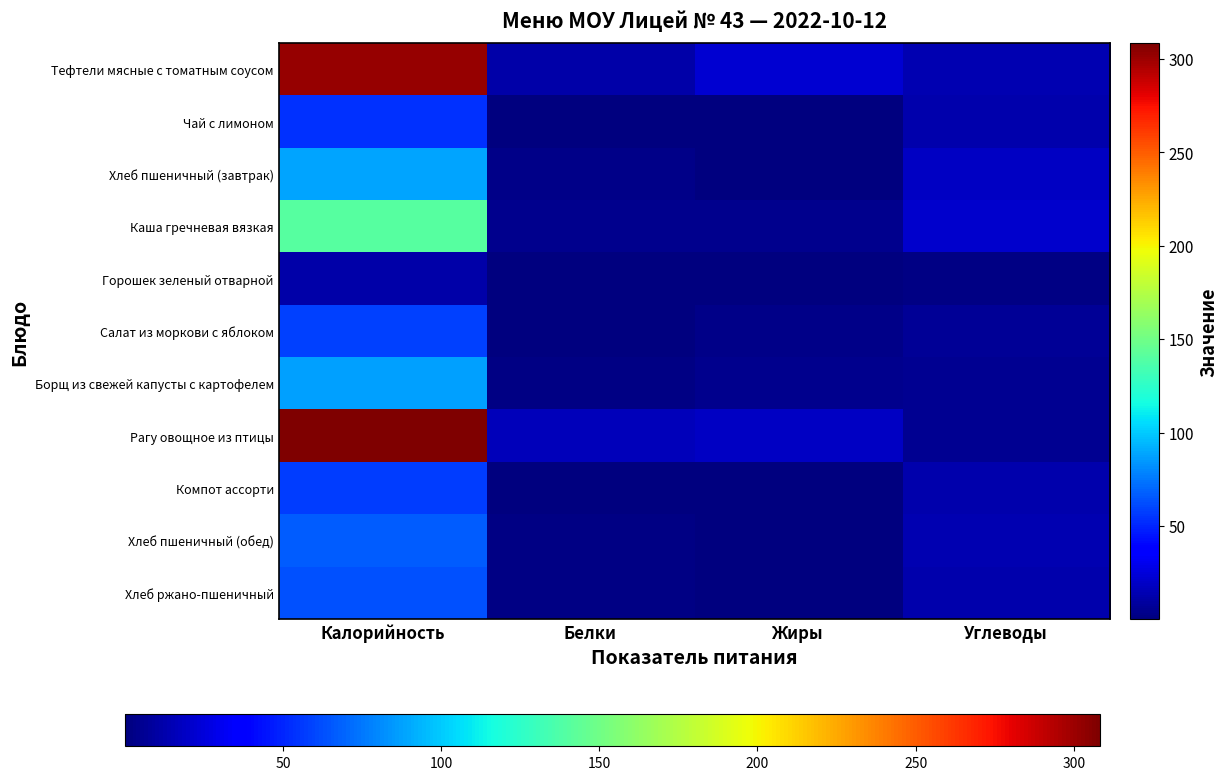

Count the number of categories in the chart.

4